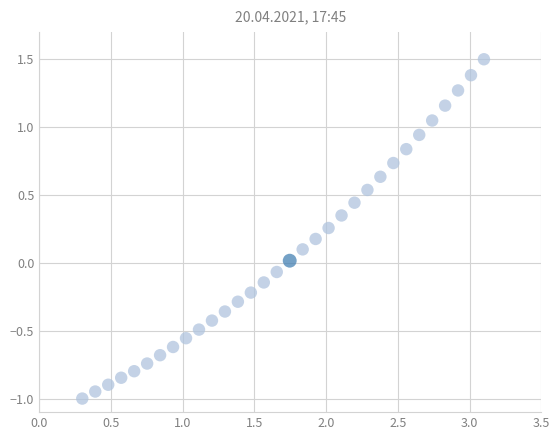

What is the range of X values (max minus min)?

2.8